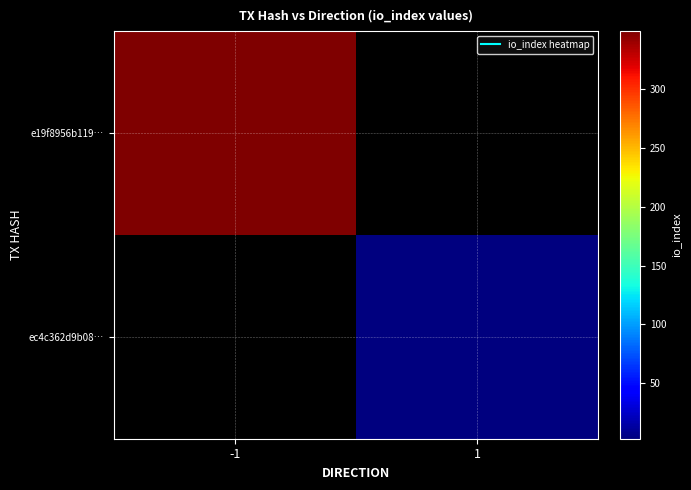

The e19f8956b119… series shows 465.2 at -1. True or false?

False